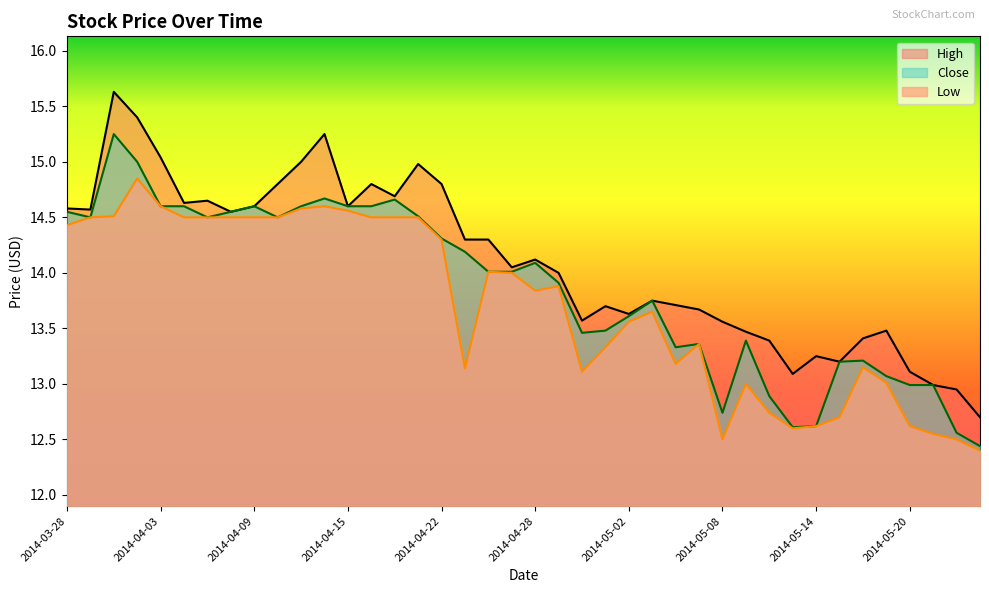

Which series has the largest total across all categories?

High